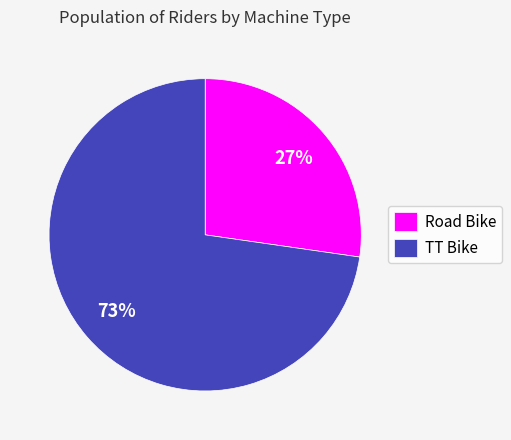

How many segments does this pie chart have?

2